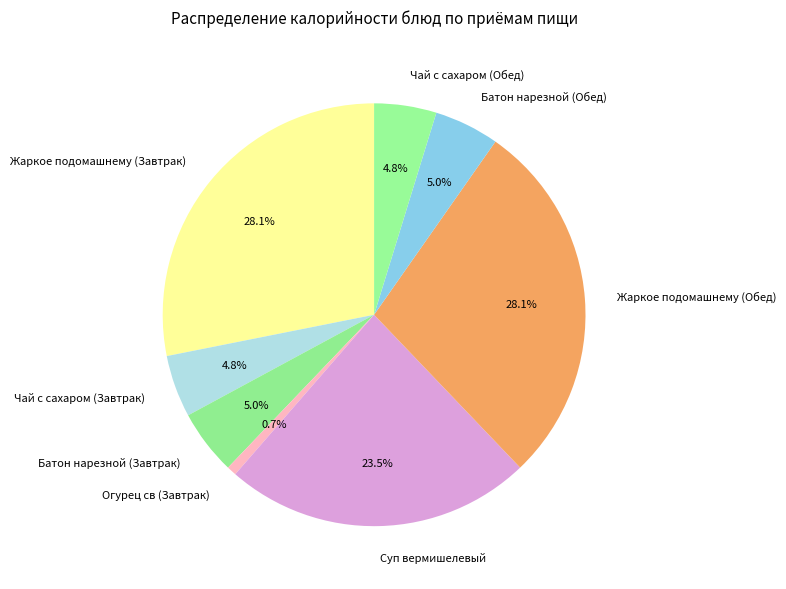

Combined, do Батон нарезной (Обед) and Жаркое подомашнему (Обед) account for over 50%?

No